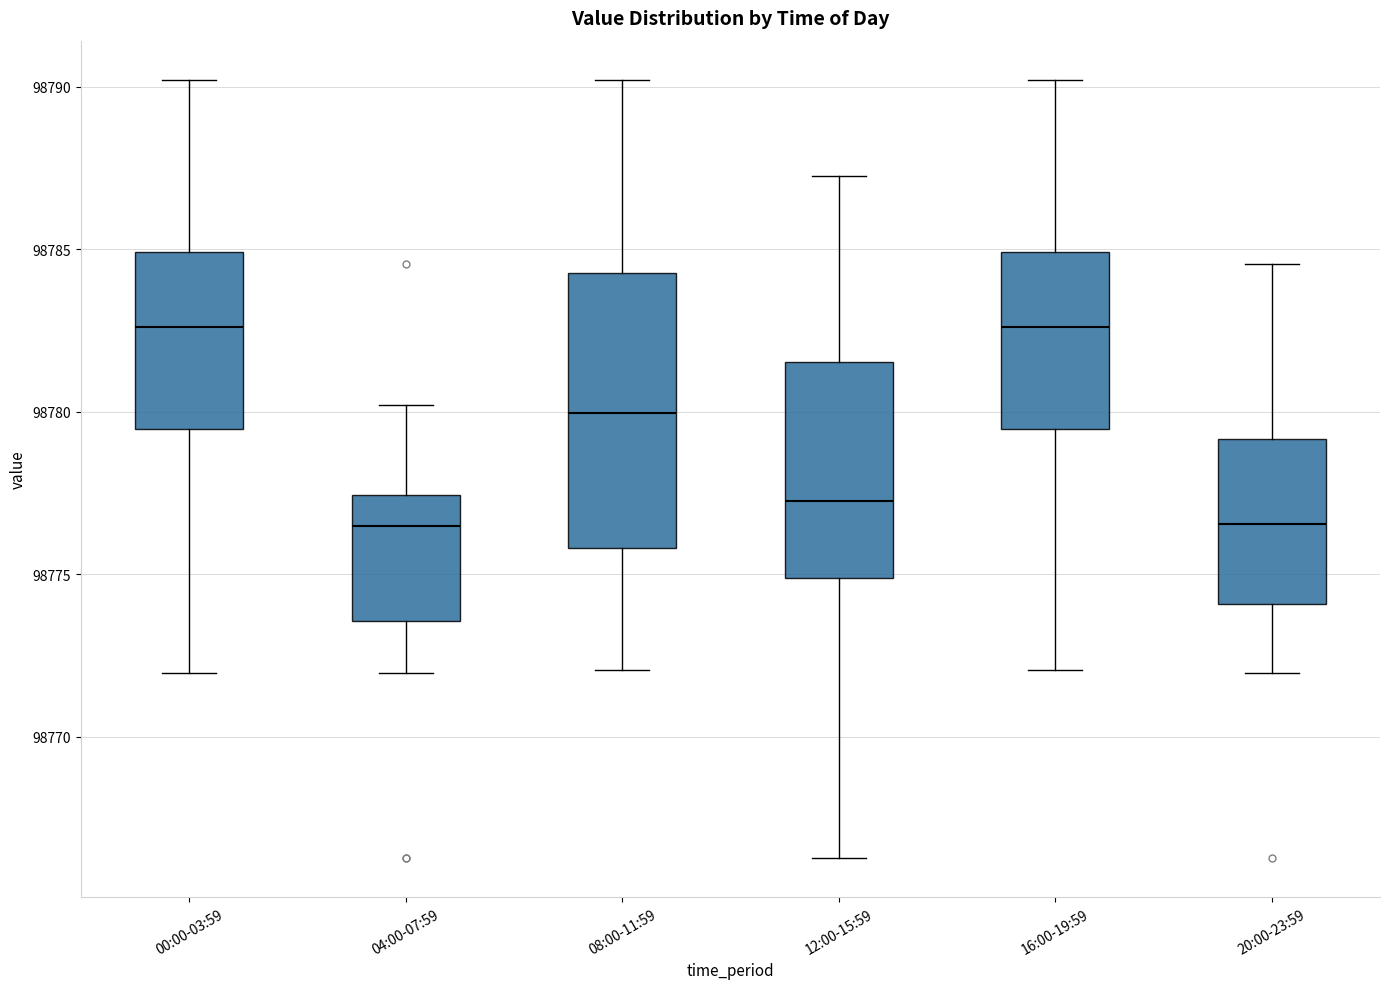

Which box is the tallest, from its lower edge to its upper edge?

08:00-11:59